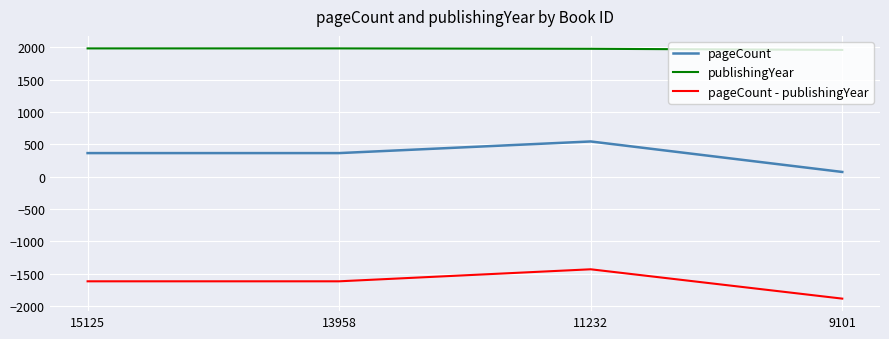

What is the sum of the pageCount values at 11232 and 13958?

908